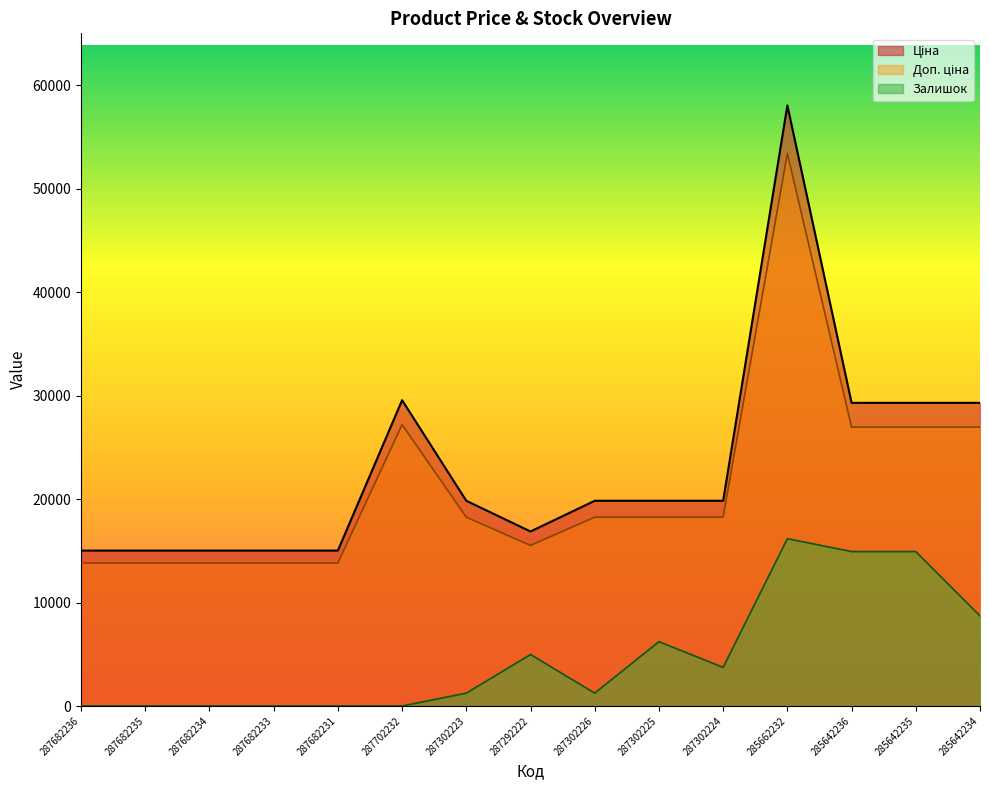

What is the label of the 11th point from the right?

287682231